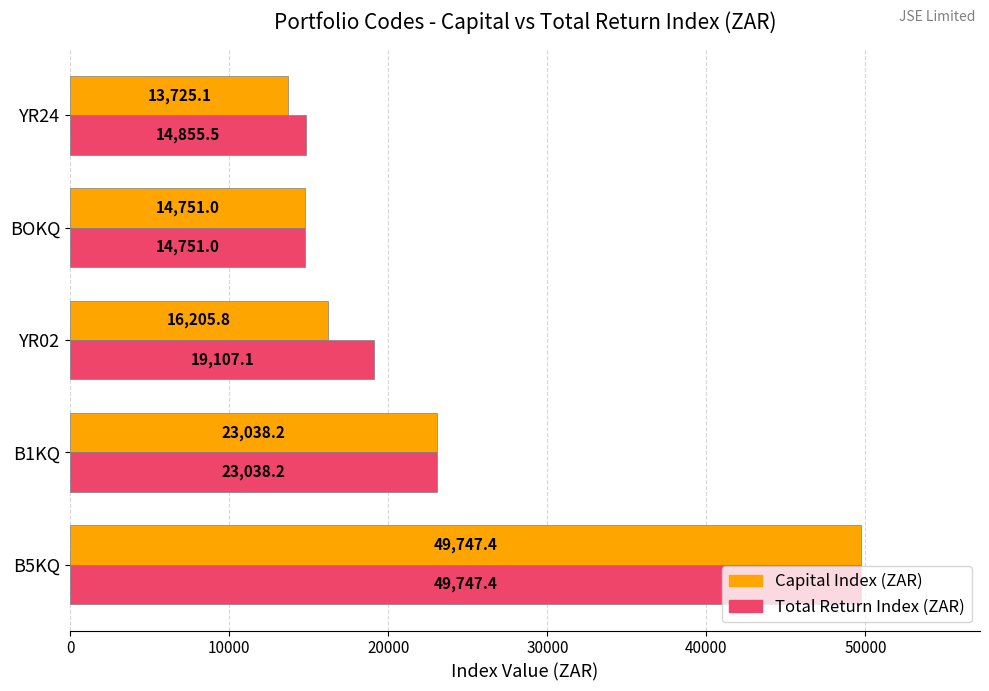

What is the average value of the Capital Index (ZAR) series?

23493.5